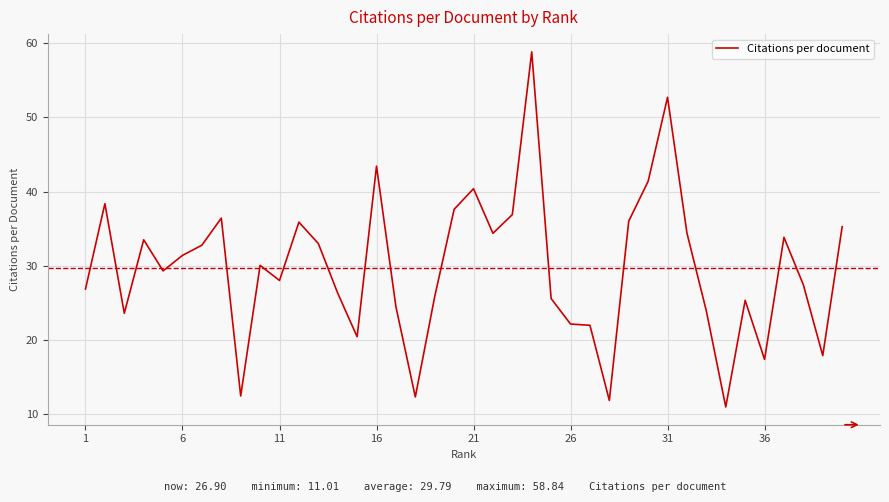

What is the difference between the maximum and minimum values?

47.8